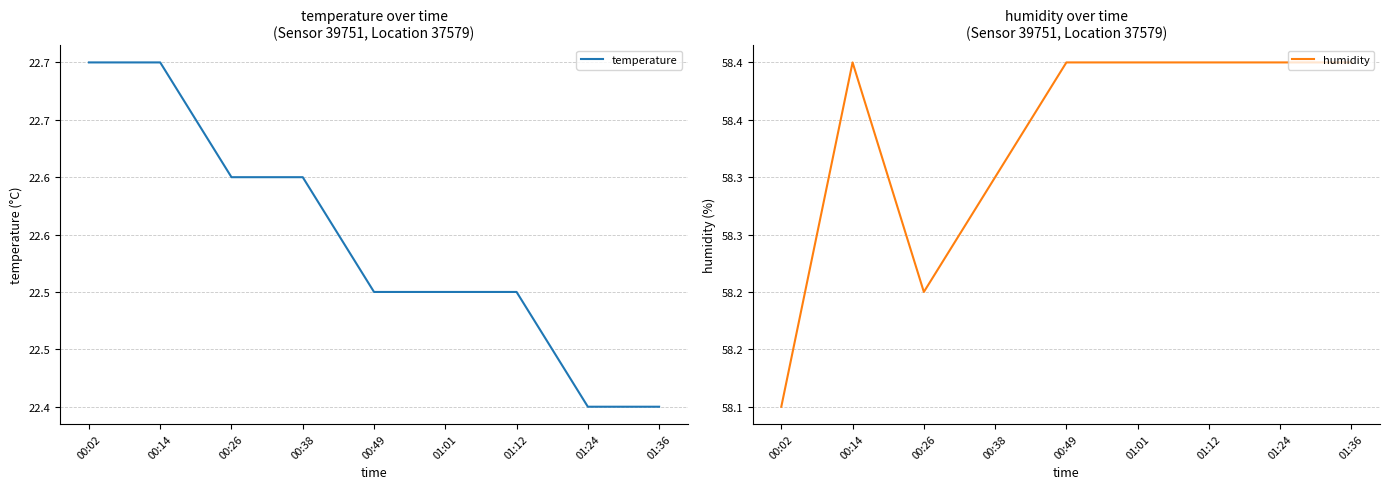

Count the number of data series in this chart.

2